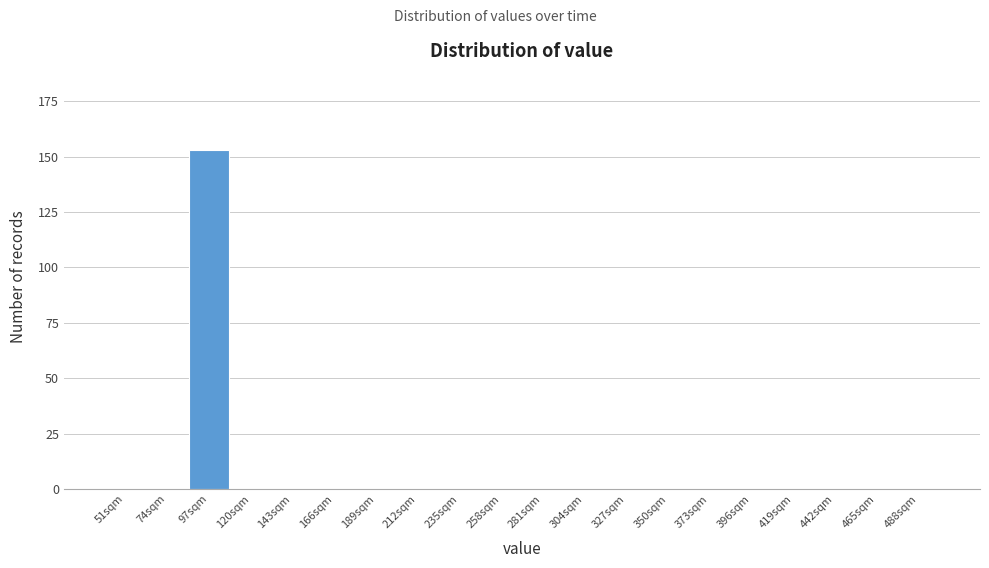

Reading left to right, what are all the values shown in this chart?

51sqm=0	74sqm=0	97sqm=153	120sqm=0	143sqm=0	166sqm=0	189sqm=0	212sqm=0	235sqm=0	258sqm=0	281sqm=0	304sqm=0	327sqm=0	350sqm=0	373sqm=0	396sqm=0	419sqm=0	442sqm=0	465sqm=0	488sqm=0